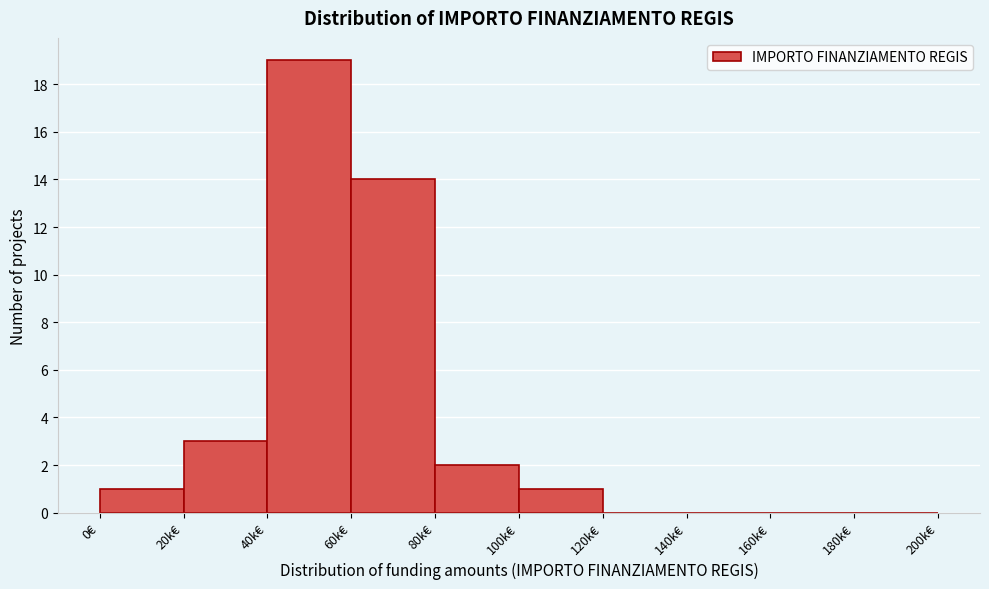

Reading left to right, list all the values displayed in this chart.

0€=1	20k€=3	40k€=19	60k€=14	80k€=2	100k€=1	120k€=0	140k€=0	160k€=0	180k€=0